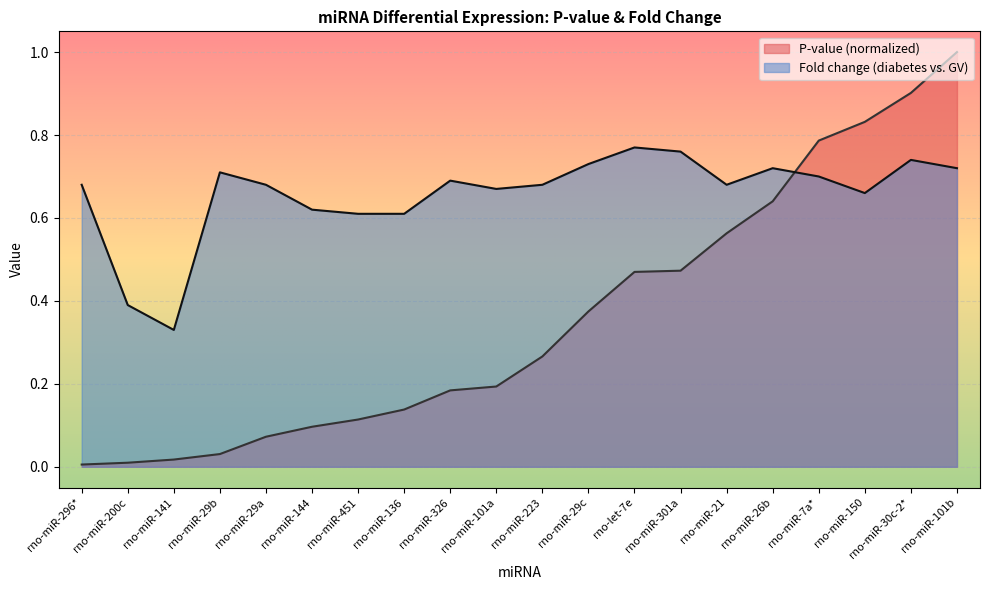

Reading left to right, extract all data points from this chart.

P-value: rno-miR-296*=0.0	rno-miR-200c=0.0	rno-miR-141=0.0	rno-miR-29b=0.0	rno-miR-29a=0.1	rno-miR-144=0.1	rno-miR-451=0.1	rno-miR-136=0.1	rno-miR-326=0.2	rno-miR-101a=0.2	rno-miR-223=0.3	rno-miR-29c=0.4	rno-let-7e=0.5	rno-miR-301a=0.5	rno-miR-21=0.6	rno-miR-26b=0.6	rno-miR-7a*=0.8	rno-miR-150=0.8	rno-miR-30c-2*=0.9	rno-miR-101b=1.0
Fold change: rno-miR-296*=0.7	rno-miR-200c=0.4	rno-miR-141=0.3	rno-miR-29b=0.7	rno-miR-29a=0.7	rno-miR-144=0.6	rno-miR-451=0.6	rno-miR-136=0.6	rno-miR-326=0.7	rno-miR-101a=0.7	rno-miR-223=0.7	rno-miR-29c=0.7	rno-let-7e=0.8	rno-miR-301a=0.8	rno-miR-21=0.7	rno-miR-26b=0.7	rno-miR-7a*=0.7	rno-miR-150=0.7	rno-miR-30c-2*=0.7	rno-miR-101b=0.7